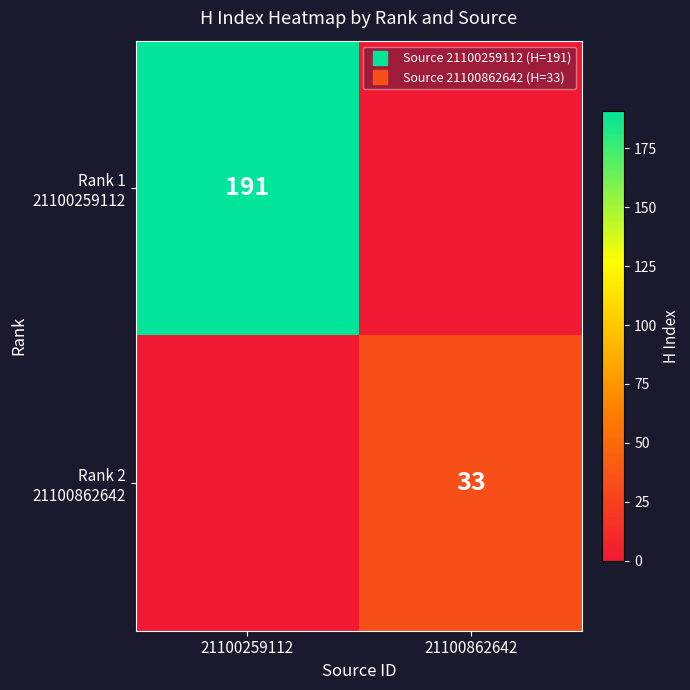

At 21100862642, list the series in order from largest to smallest.

Rank 2 21100862642, Rank 1 21100259112